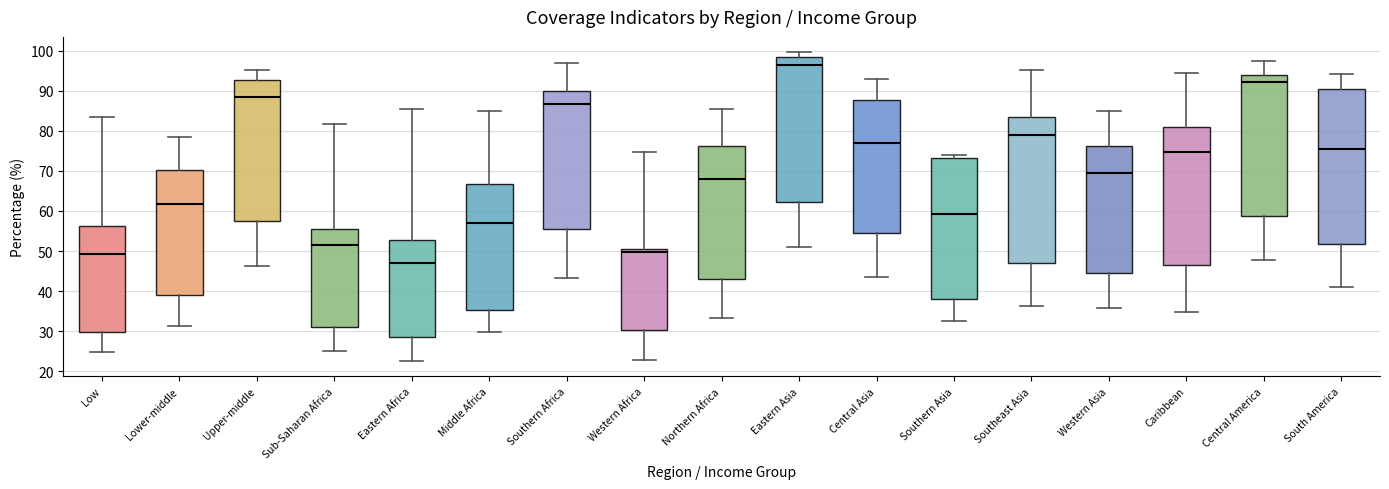

Reading left to right, transcribe this box plot: for each box, give where its median line is, the range the box spans, and where its two whiskers end, as read against the y-axis. The values are not printed on the chart, so give them approximately, as read against the axis.

Low: median 49, box 30 to 56, whiskers 25 to 83
Lower-middle: median 62, box 39 to 70, whiskers 31 to 79
Upper-middle: median 88, box 57 to 93, whiskers 46 to 95
Sub-Saharan Africa: median 51, box 31 to 55, whiskers 25 to 82
Eastern Africa: median 47, box 29 to 53, whiskers 23 to 85
Middle Africa: median 57, box 35 to 67, whiskers 30 to 85
Southern Africa: median 87, box 56 to 90, whiskers 43 to 97
Western Africa: median 50 (just below the box's upper edge), box 30 to 50, whiskers 23 to 75
Northern Africa: median 68, box 43 to 76, whiskers 33 to 85
Eastern Asia: median 96, box 62 to 99, whiskers 51 to 100
Central Asia: median 77, box 55 to 88, whiskers 43 to 93
Southern Asia: median 59, box 38 to 73, whiskers 33 to 74
Southeast Asia: median 79, box 47 to 83, whiskers 36 to 95
Western Asia: median 70, box 45 to 76, whiskers 36 to 85
Caribbean: median 75, box 46 to 81, whiskers 35 to 94
Central America: median 92, box 59 to 94, whiskers 48 to 98
South America: median 75, box 52 to 91, whiskers 41 to 94